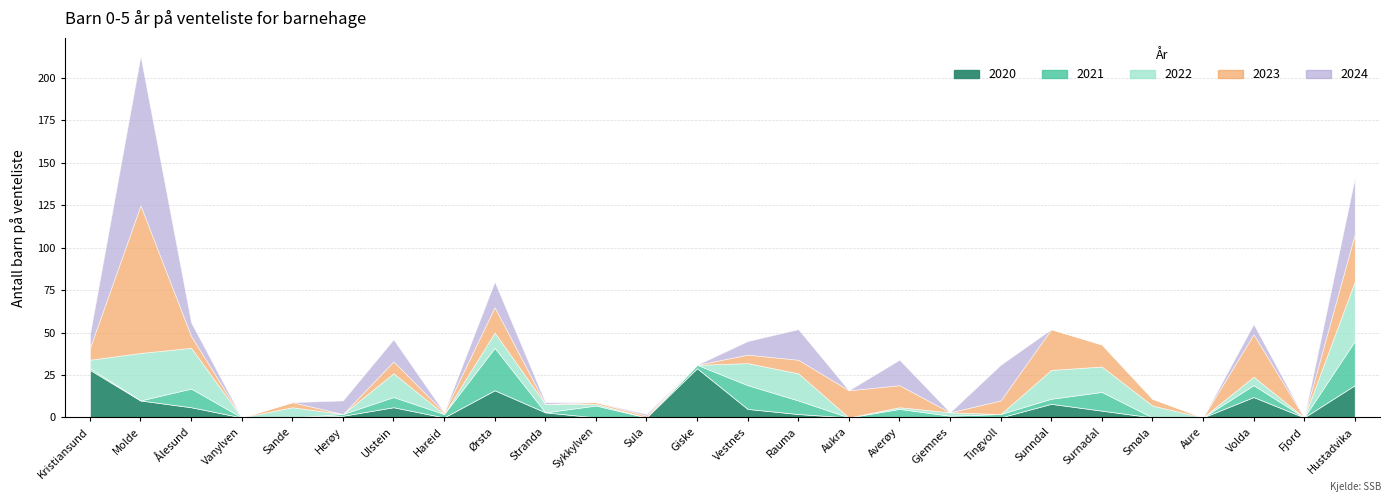

How many lines are shown in the chart?

5